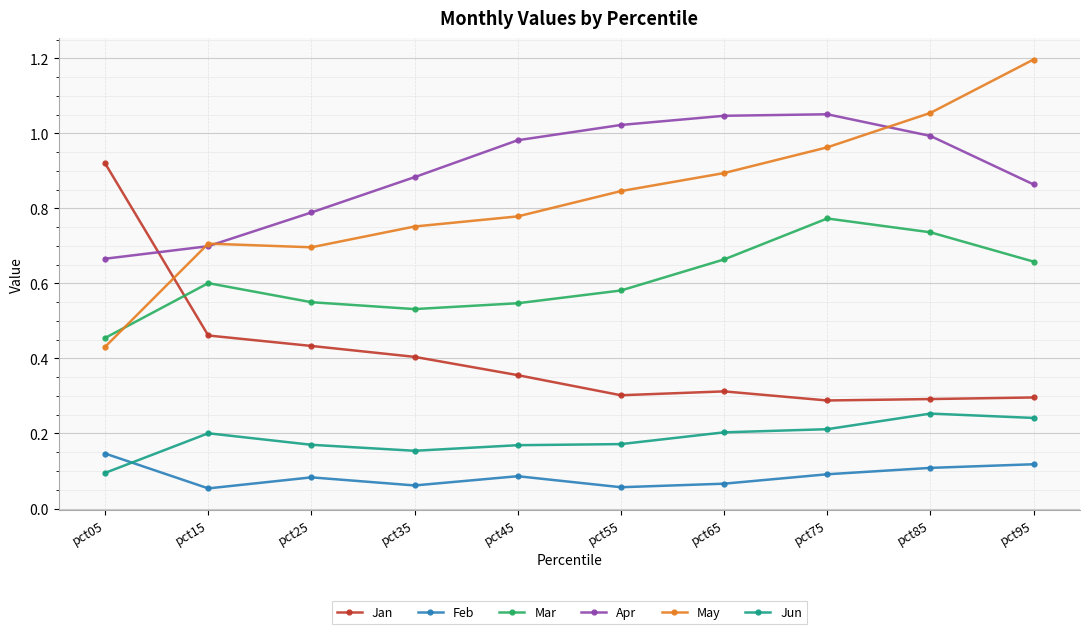

True or false: Feb and May cross at least once.

False